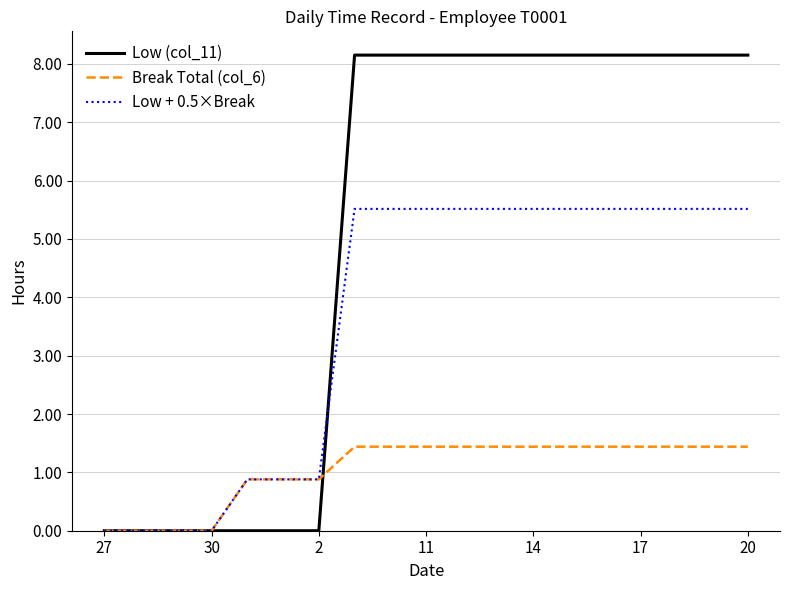

What is the maximum value shown in the chart?

8.2